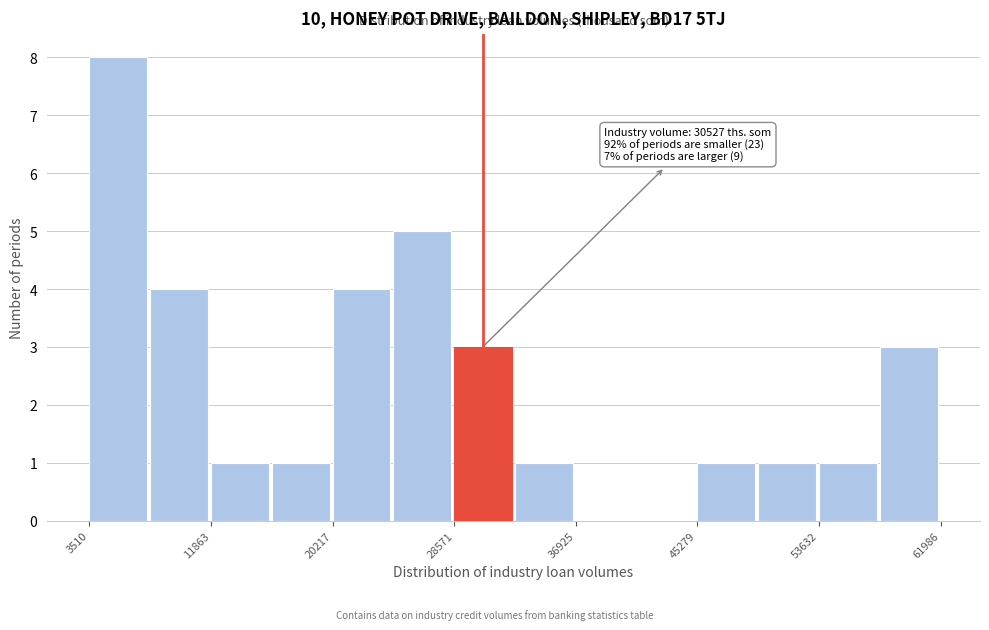

Over which range of the x-axis is the bar tallest?

4000 to 8000